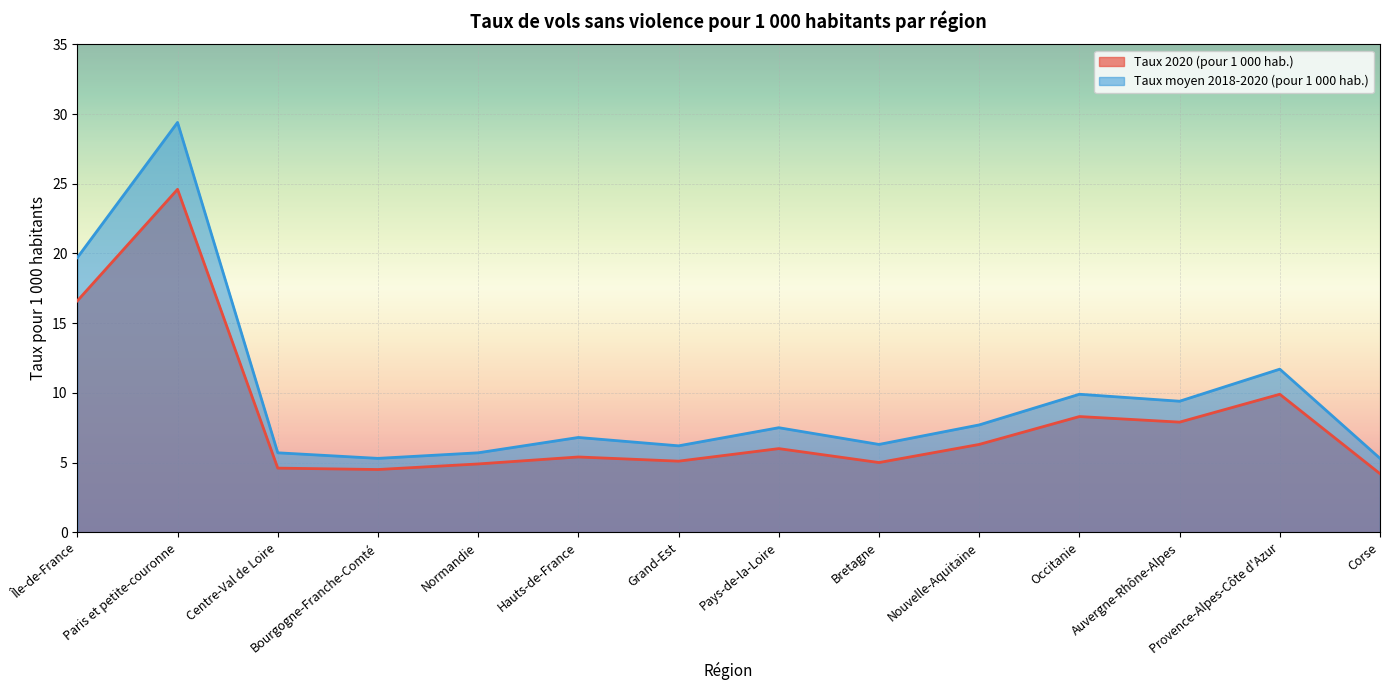

What is the difference between the maximum and minimum values in the Taux 2020 (pour 1 000 hab.) series?

20.4